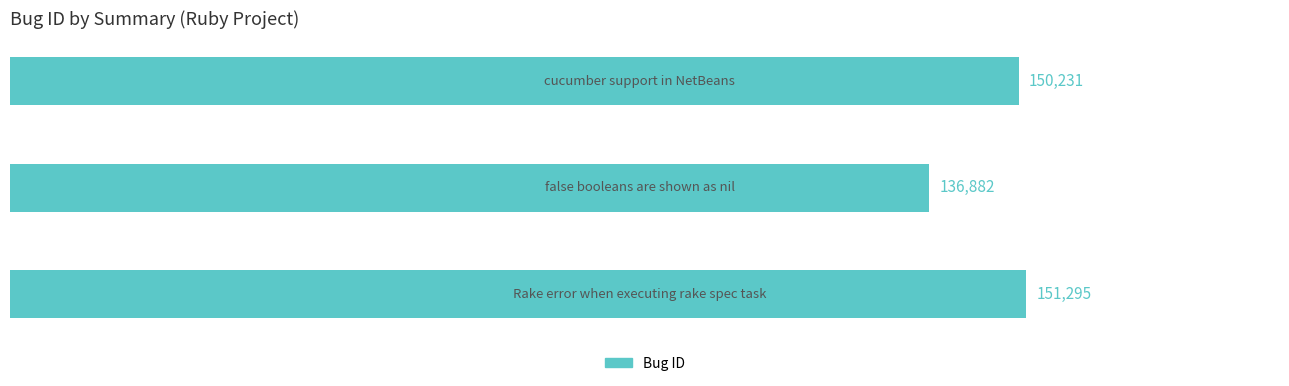

What is the value of the 1st bar from the top?

150231